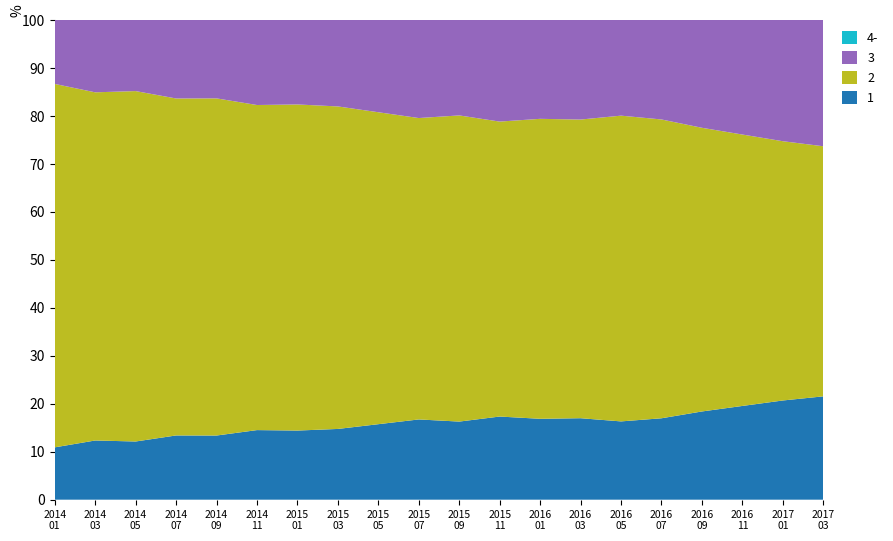

What is the lowest value of the 1 series?

10.9